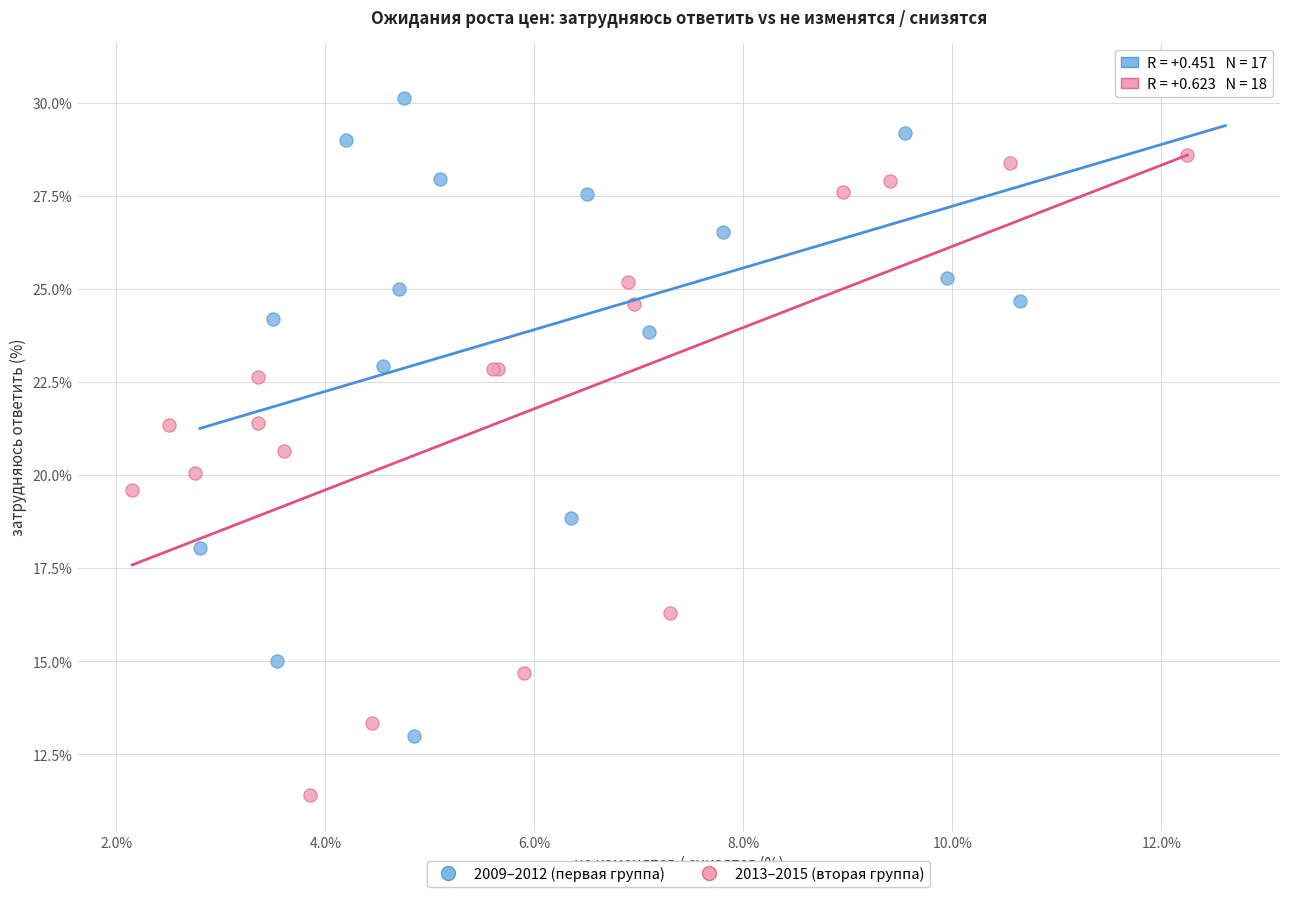

Which series contains the highest Y value?

2009–2012 (первая группа)